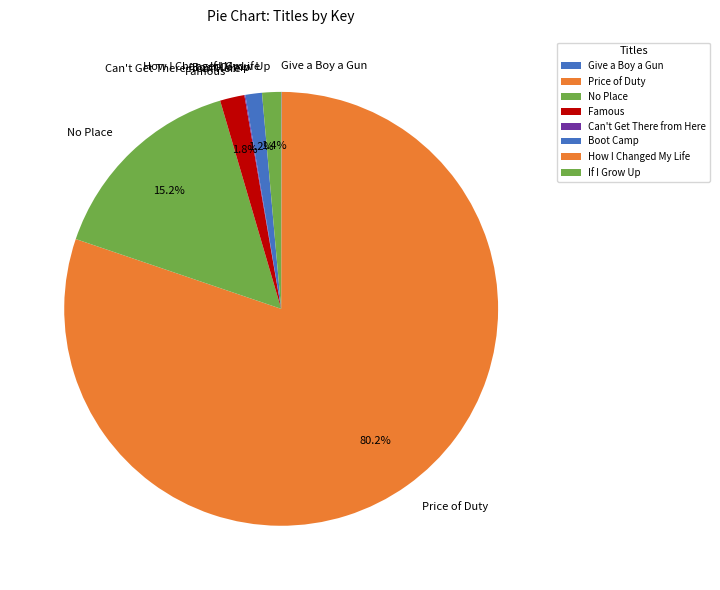

To the nearest percent, what percentage of the pie is Price of Duty?

80%